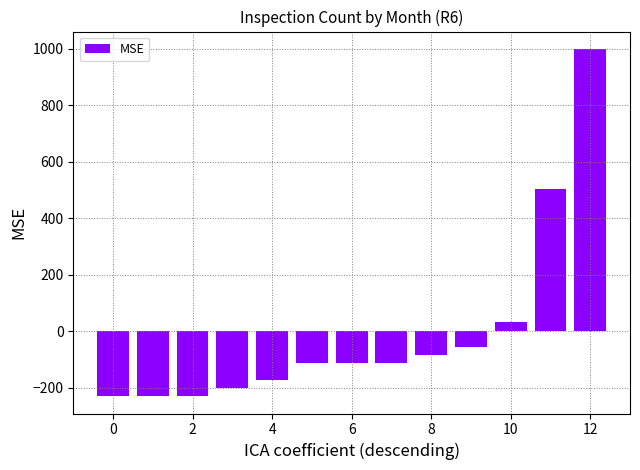

What is the minimum value shown in the chart?

-229.7